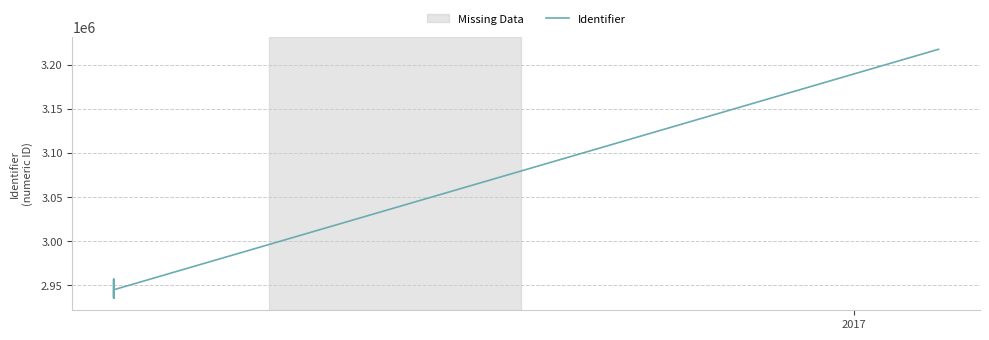

Does the chart have visible grid lines?

Yes